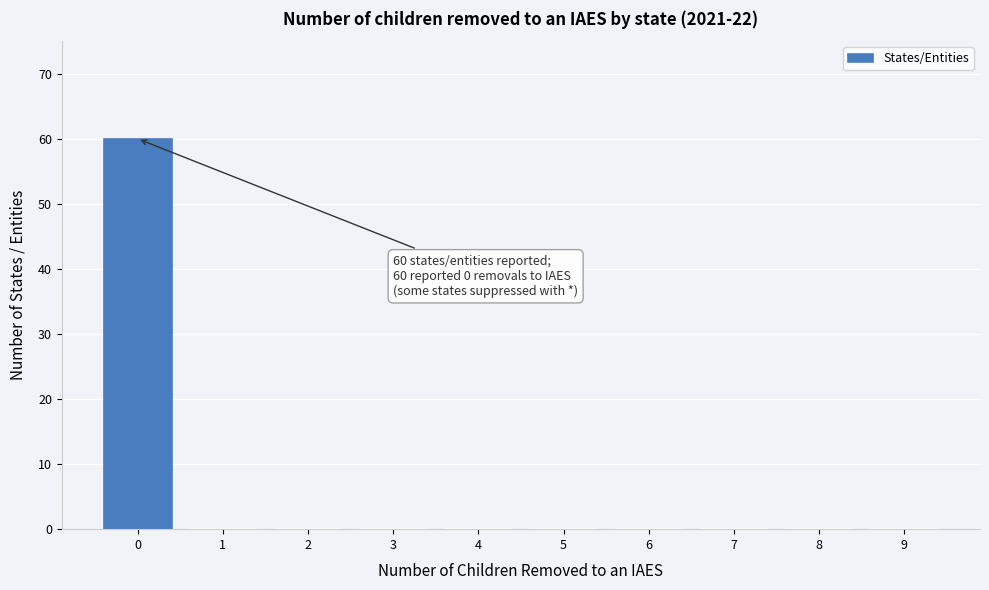

Which range on the x-axis has the tallest bar?

-0.5 to 0.5